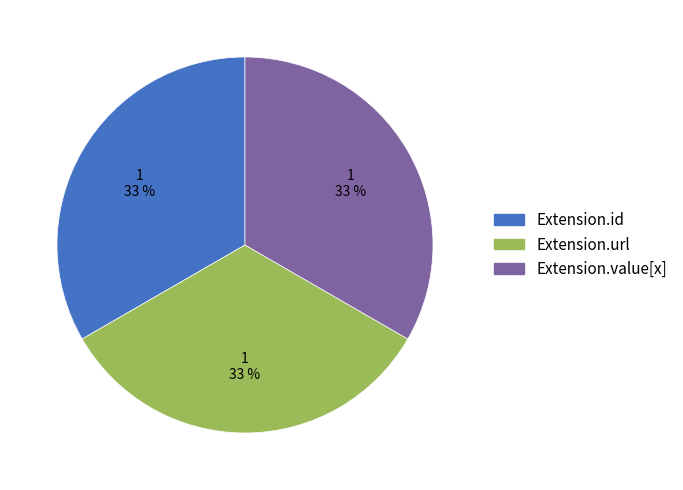

Is there a majority slice in this chart?

No